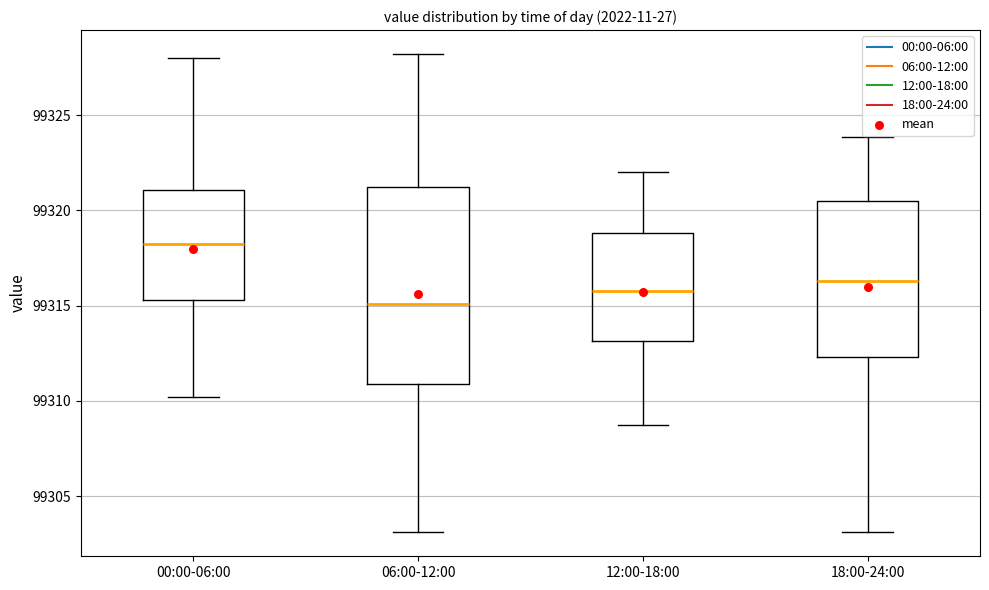

Reading left to right, transcribe this box plot: for each box, give where its median line is, the range the box spans, and where its two whiskers end, as read against the y-axis. The values are not printed on the chart, so give them approximately, as read against the axis.

00:00-06:00: median 99318.0, box 99315.5 to 99321.0, whiskers 99310.0 to 99328.0
06:00-12:00: median 99315.0, box 99311.0 to 99321.0, whiskers 99303.0 to 99328.0
12:00-18:00: median 99316.0, box 99313.0 to 99319.0, whiskers 99309.0 to 99322.0
18:00-24:00: median 99316.5, box 99312.5 to 99320.5, whiskers 99303.0 to 99324.0